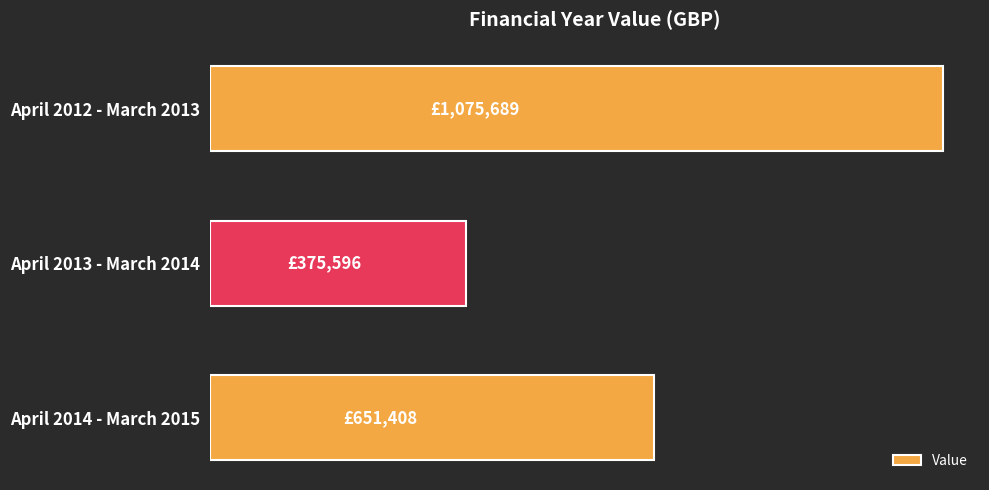

Are the bars horizontal?

Yes